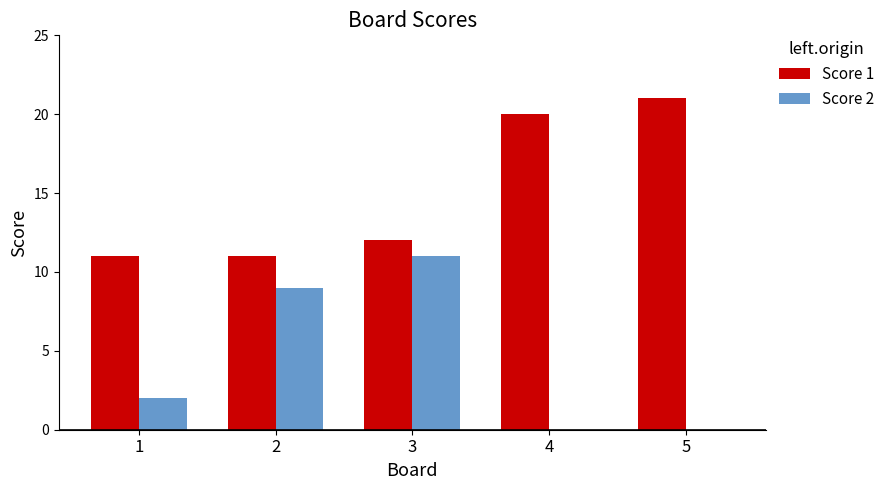

Is it true that Score 2 equals 9 at 2?

True